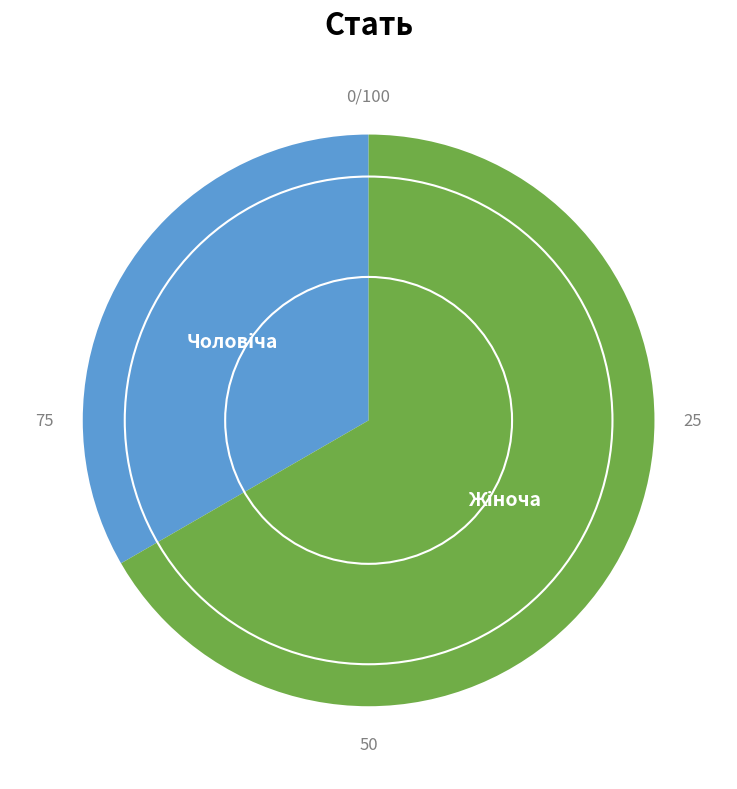

Count the number of slices in the pie.

2